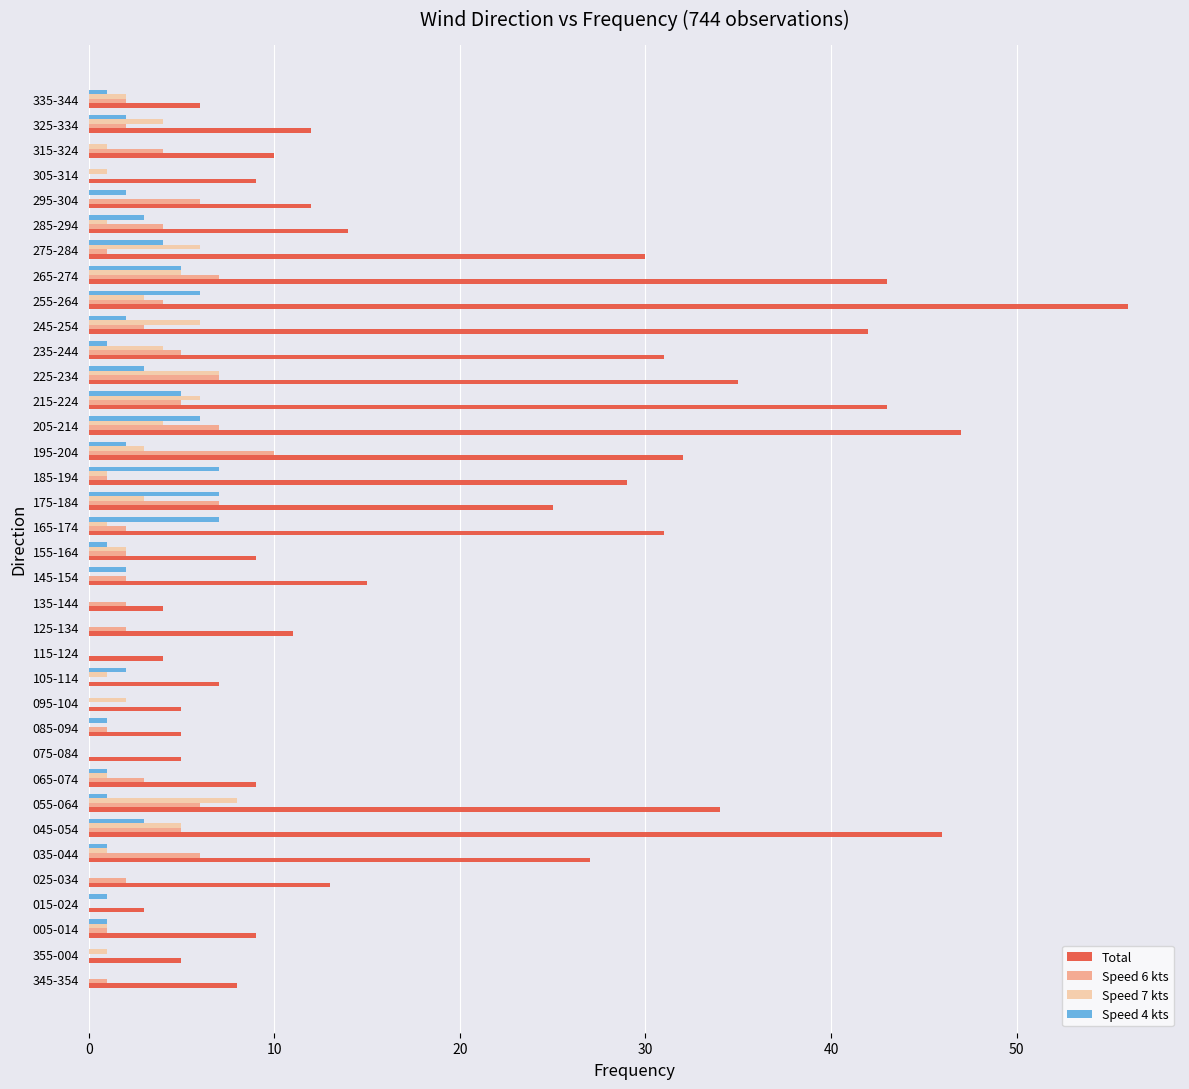

Which label corresponds to the largest value in the chart?

255-264